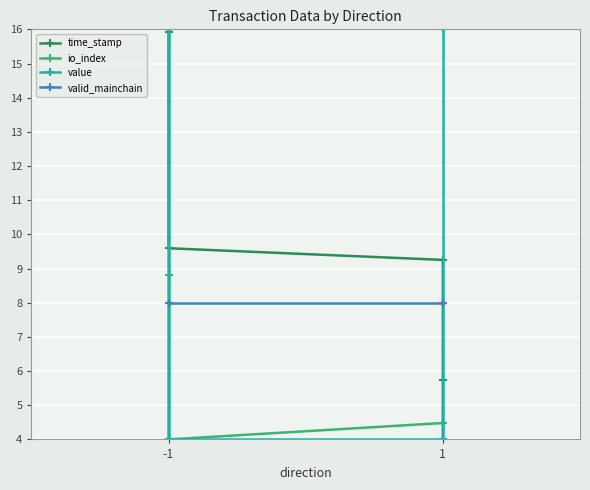

Reading left to right, transcribe all the data shown in this chart.

time_stamp: 16.0	15.9	9.6	9.3	5.7	4.0
io_index: 16.0	8.8	4.0	4.5	4.5	4.5
value: 16.0	16.0	4.0	4.0	16.0	16.0
valid_mainchain: 8.0	8.0	8.0	8.0	8.0	8.0